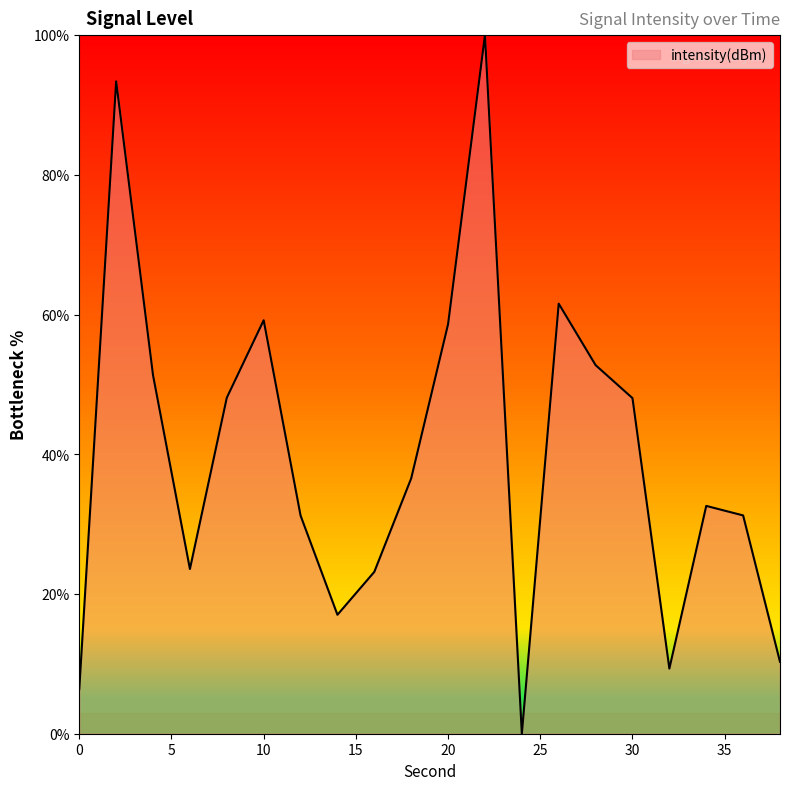

What is the greatest value displayed?

100.0